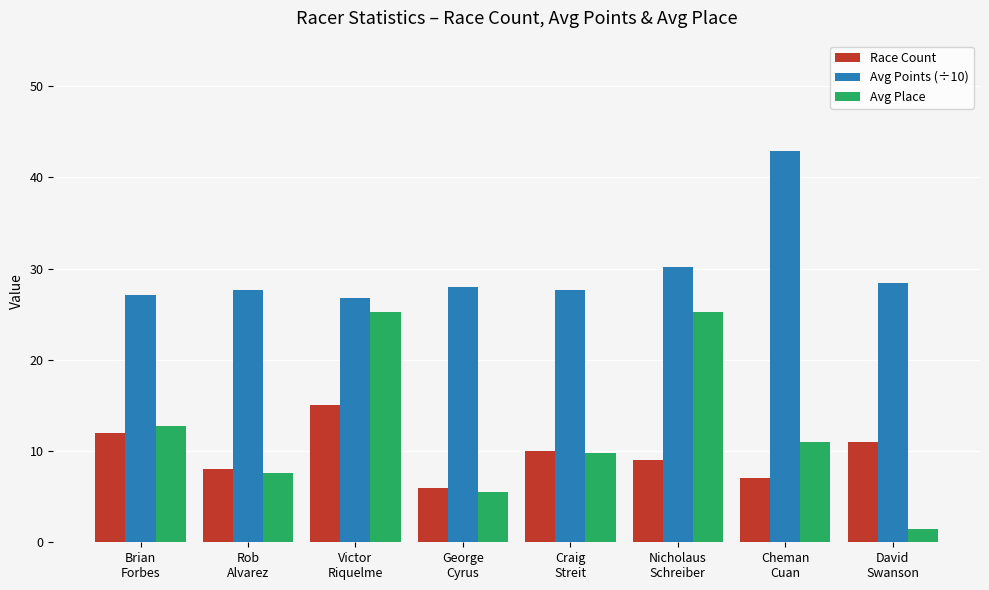

Which series has the largest total across all categories?

Avg Points (÷10)